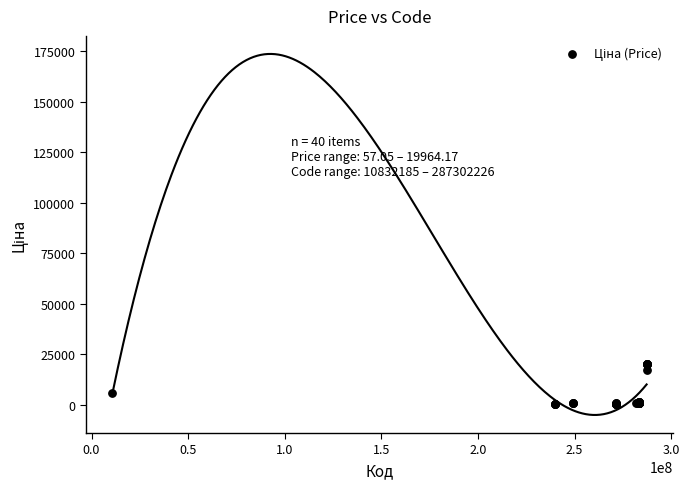

What Y value in the scatter plot is closest to 10010?

5673.8